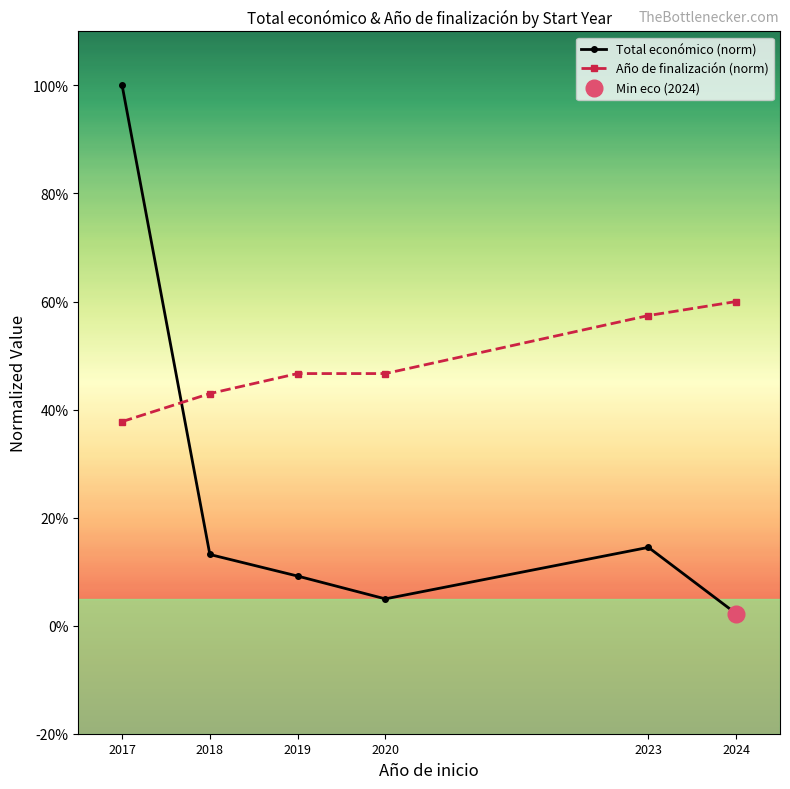

Is it true that Total económico (norm) equals 13.2 at 2018?

True